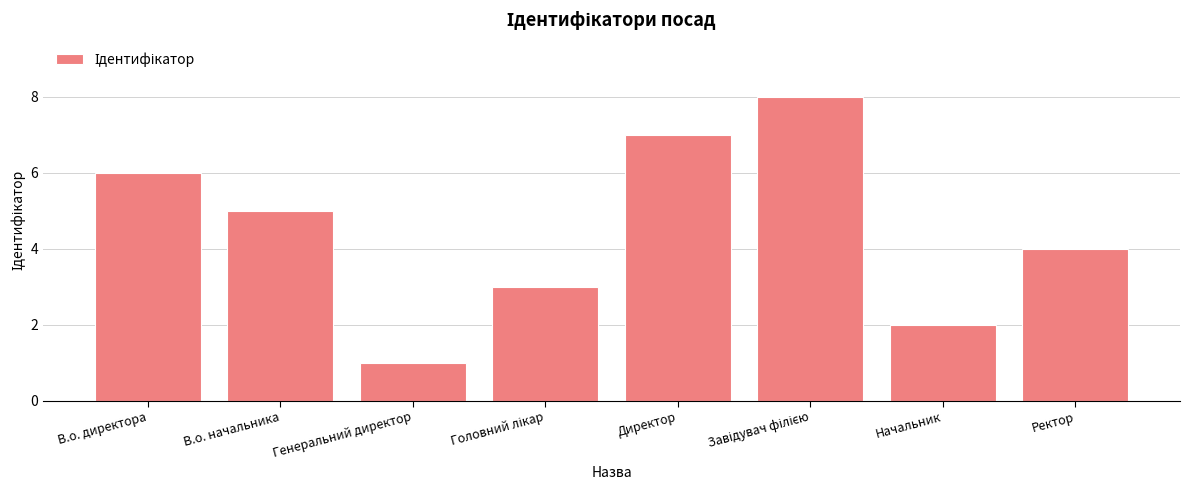

Does the chart contain any negative values?

No